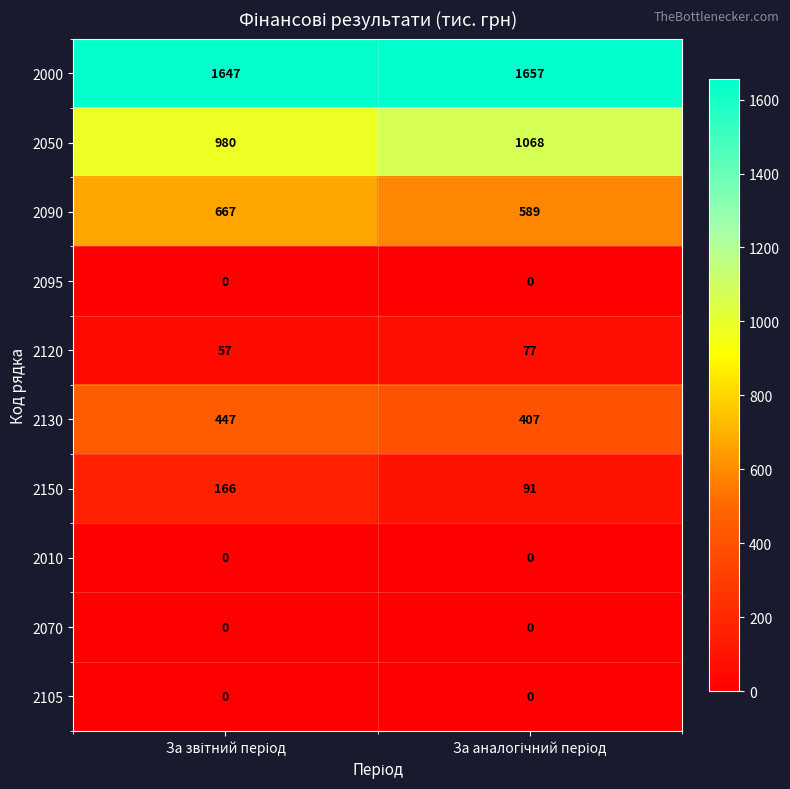

Which series has the largest range (max minus min)?

2050